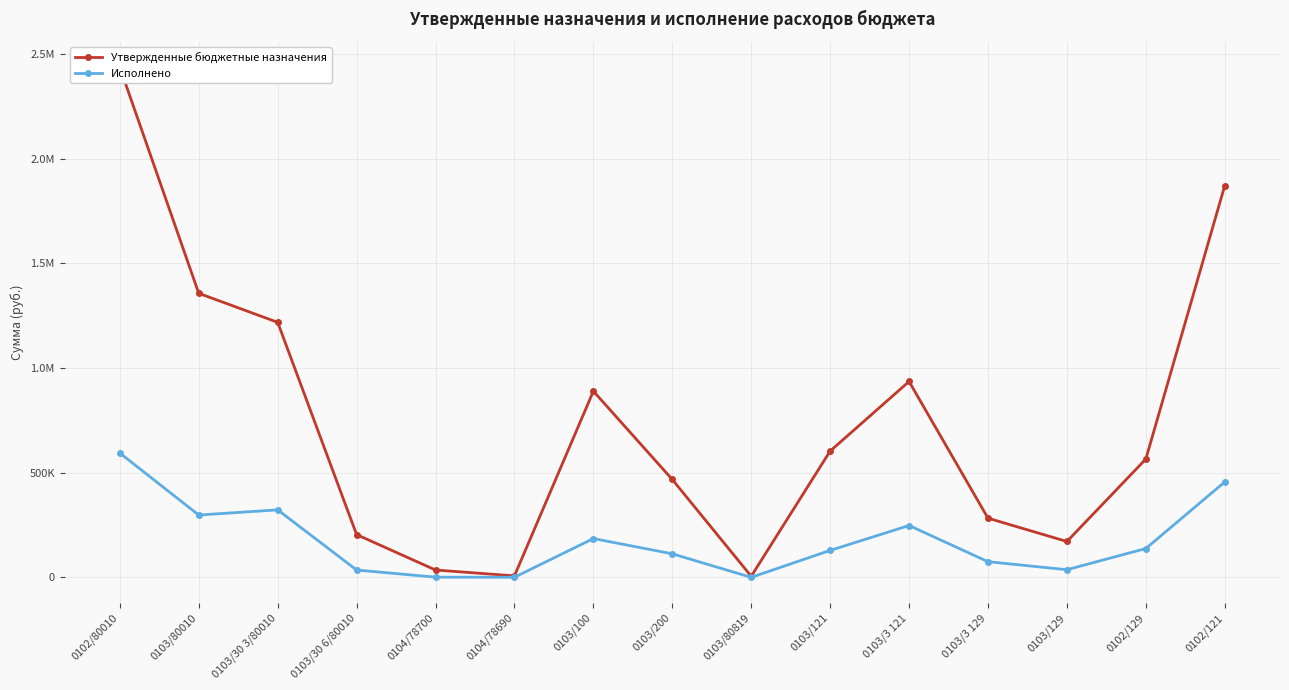

Where is the first local maximum for Утвержденные бюджетные назначения?

0103/100